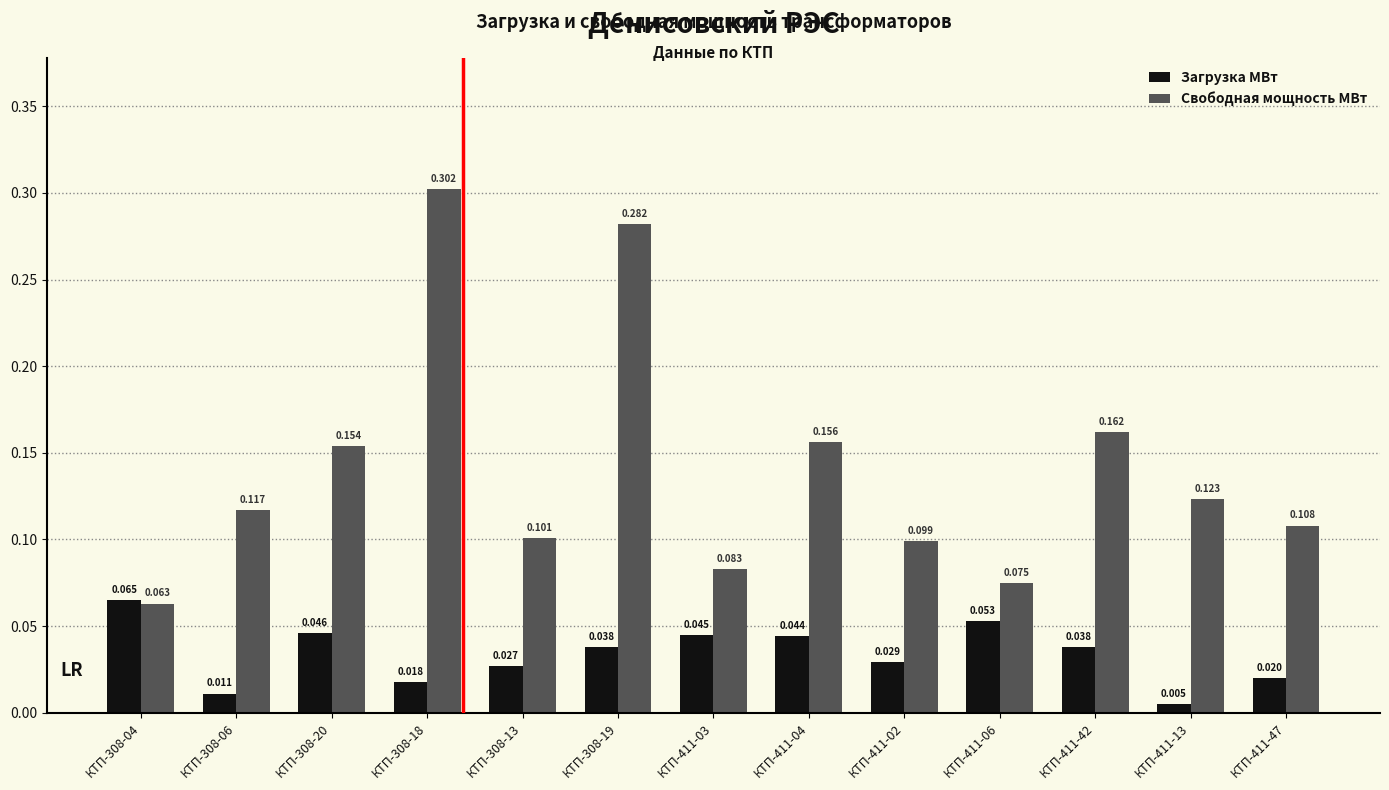

Is the value of Загрузка МВт at КТП-411-06 greater than the value of Свободная мощность МВт at КТП-411-06?

No